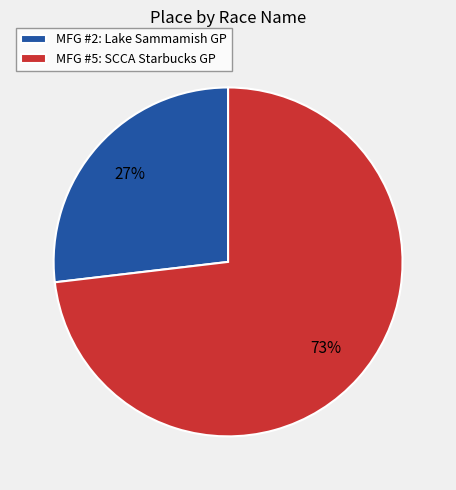

True or false: MFG #5: SCCA Starbucks GP accounts for 73% of the total.

True